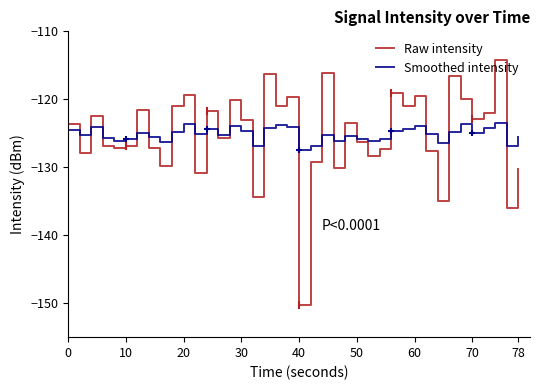

How many series are shown in this chart?

2